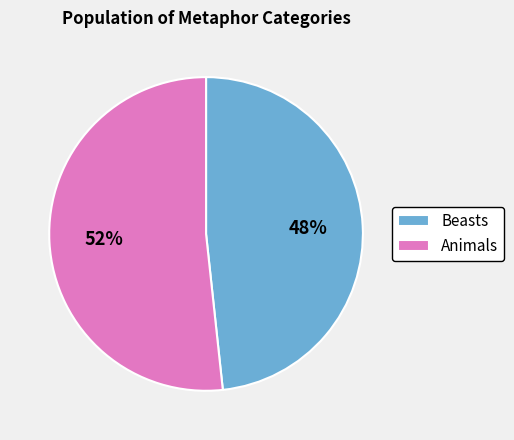

To the nearest percent, what portion does Animals represent?

52%